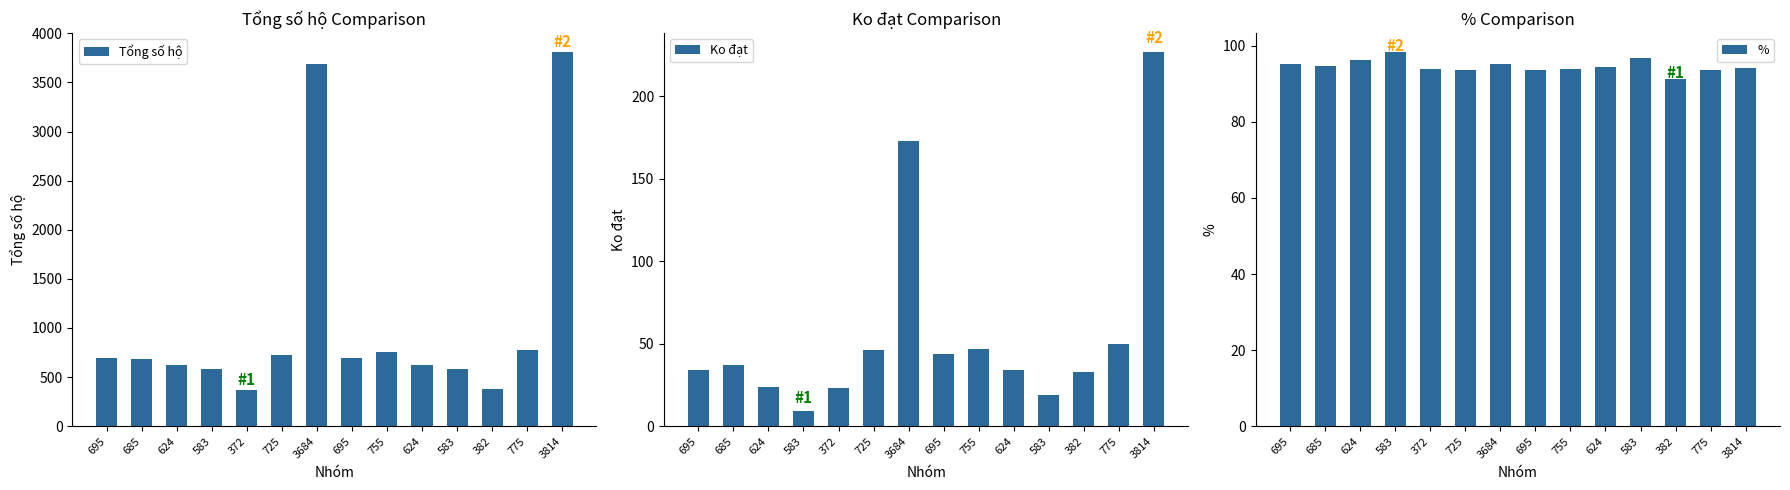

Where does the % series first go above 94?

695